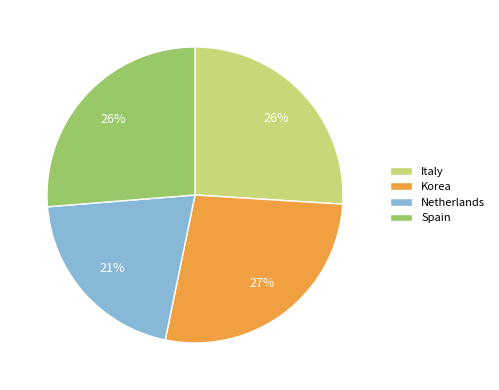

How many slices are in this pie chart?

4